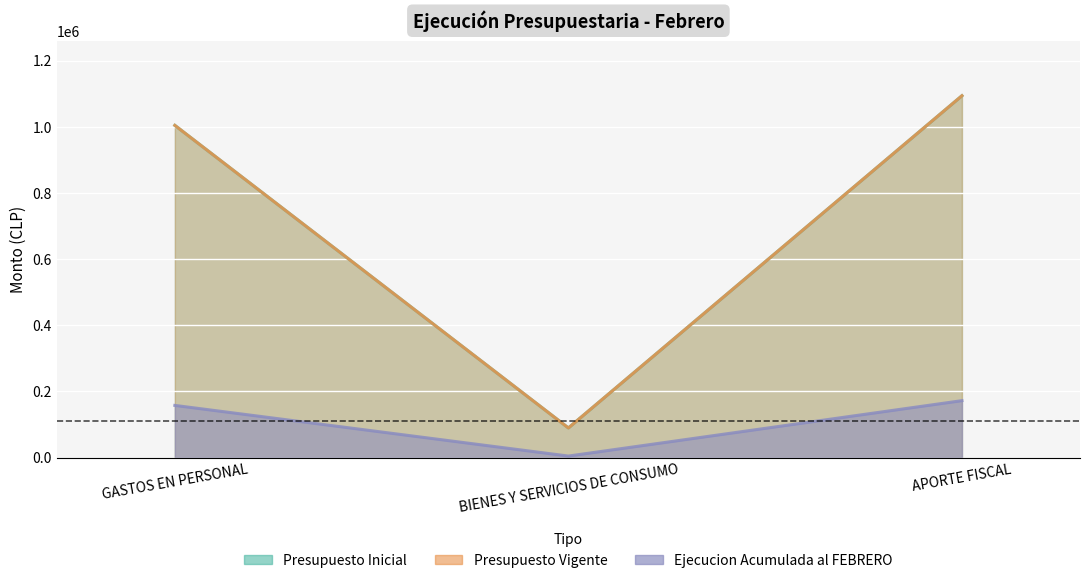

What is the sum of all Presupuesto Vigente values?

2188500